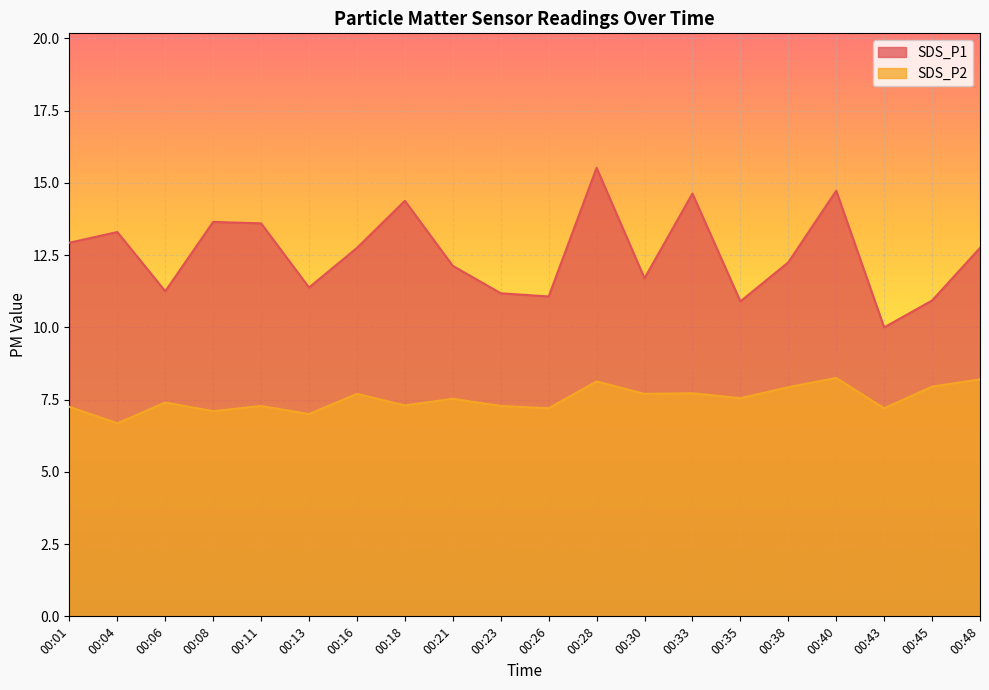

How many lines are shown in the chart?

2